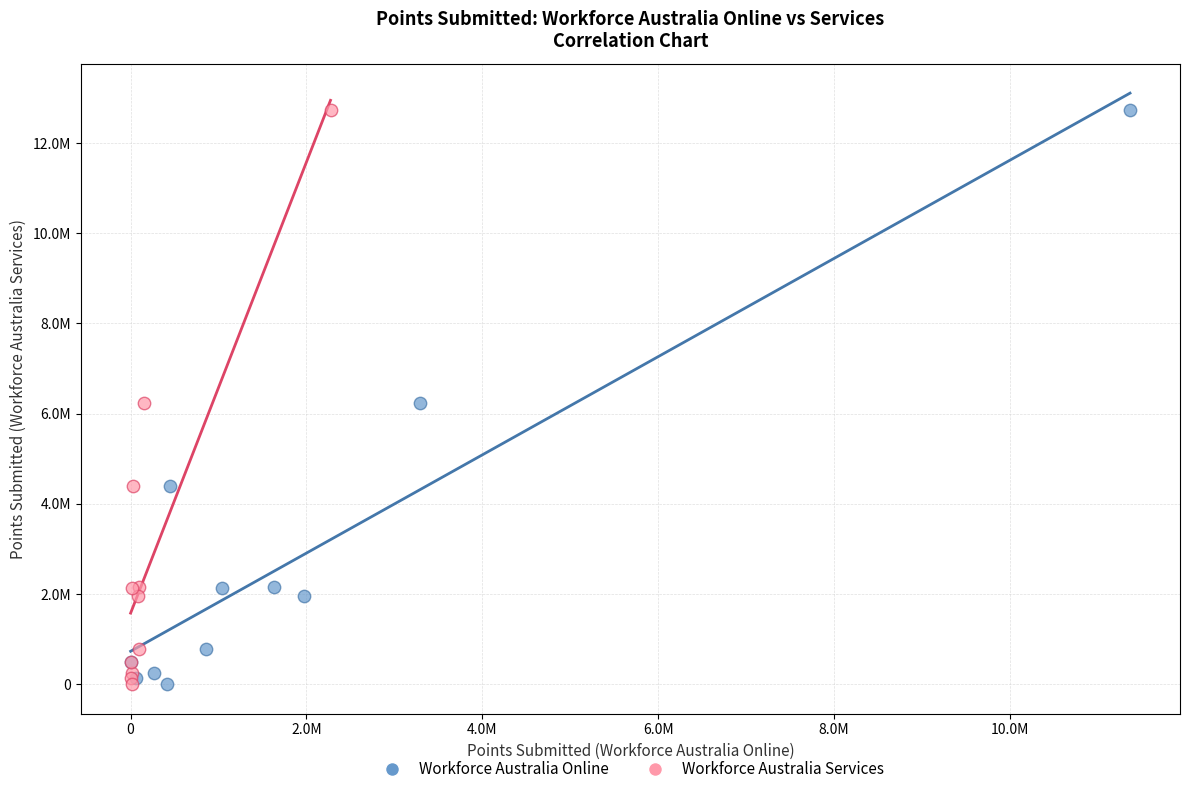

What are all the series names shown in the legend?

Workforce Australia Online, Workforce Australia Services